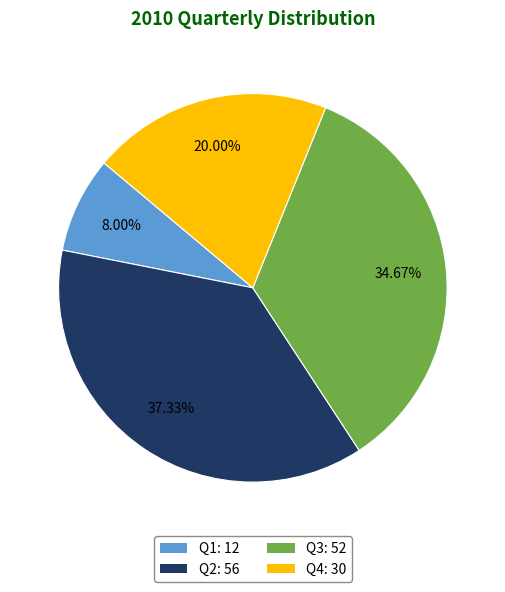

What is the ratio of the value at Q3: 52 to the value at Q1: 12?

4.3